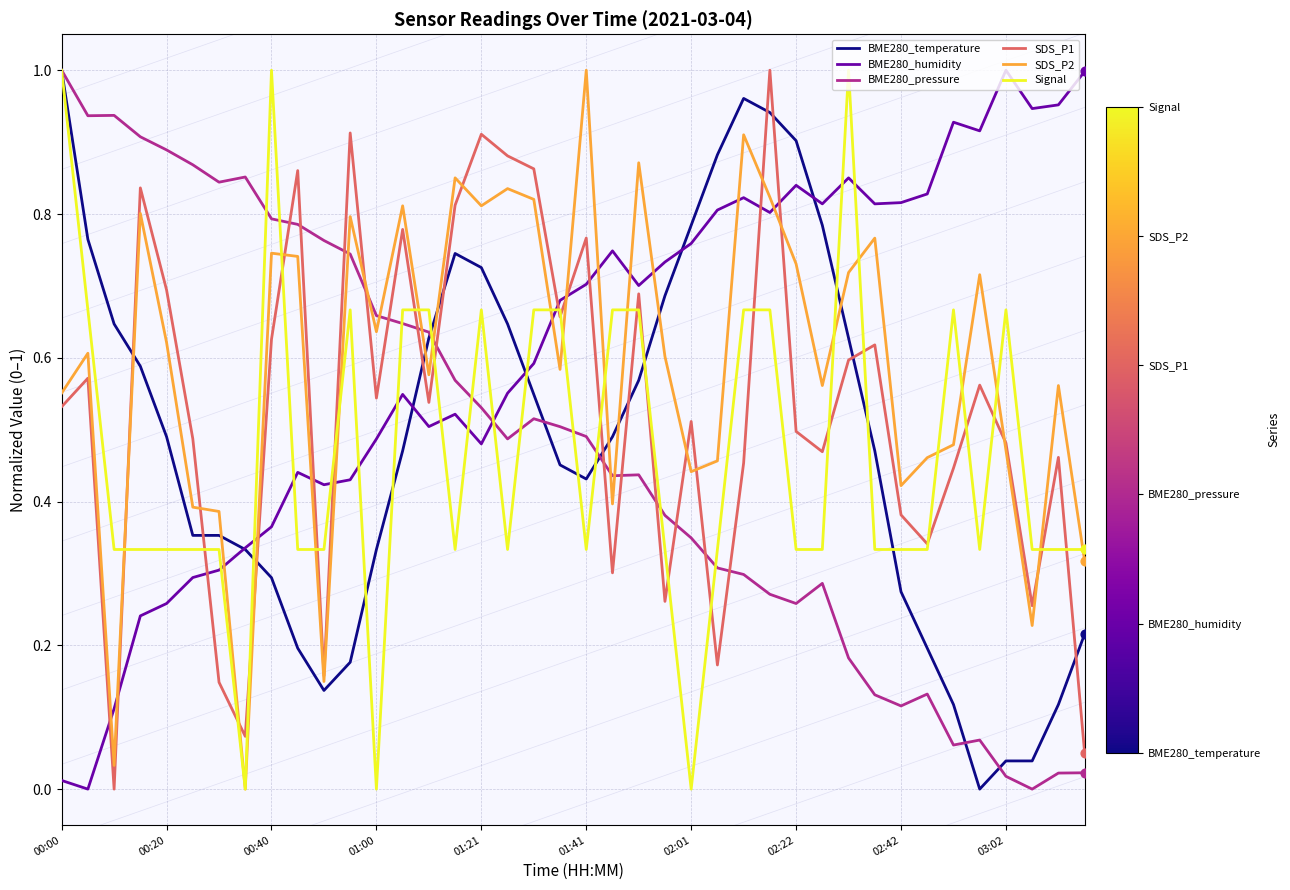

How many intersections are there between BME280_pressure and SDS_P2?

7